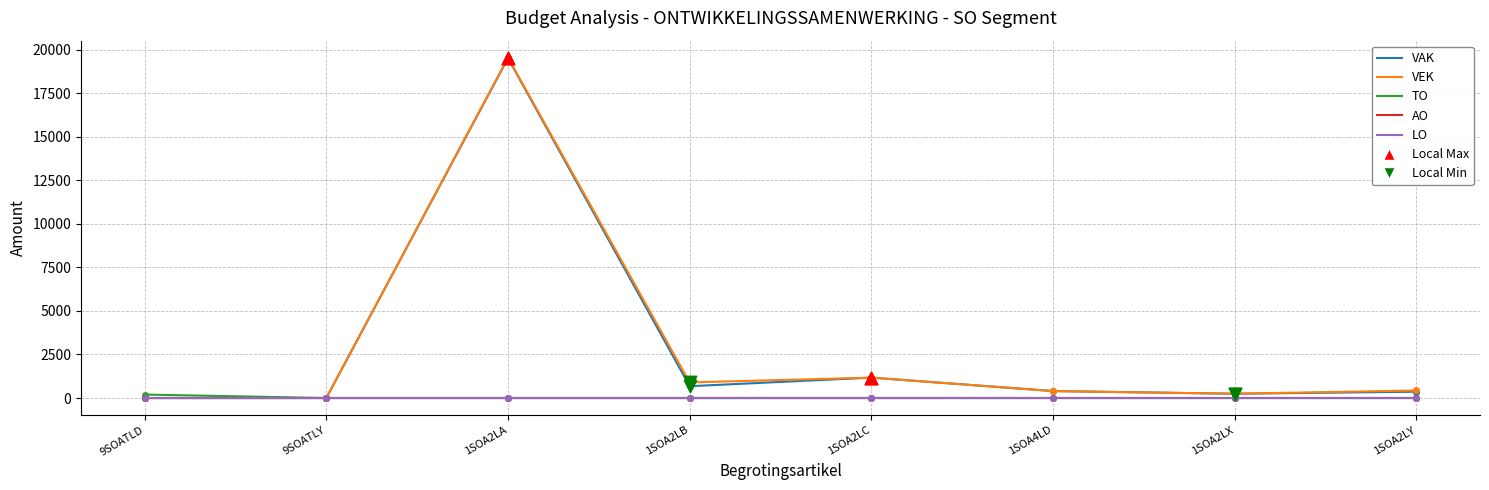

Does the chart have visible grid lines?

Yes